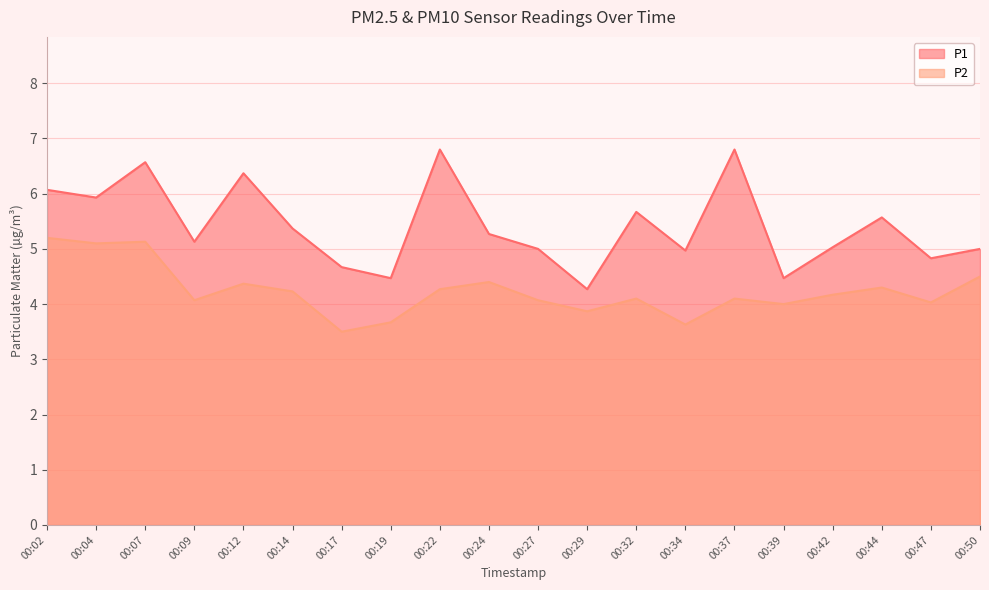

The value of P1 at 00:24 is 1.3. True or false?

False